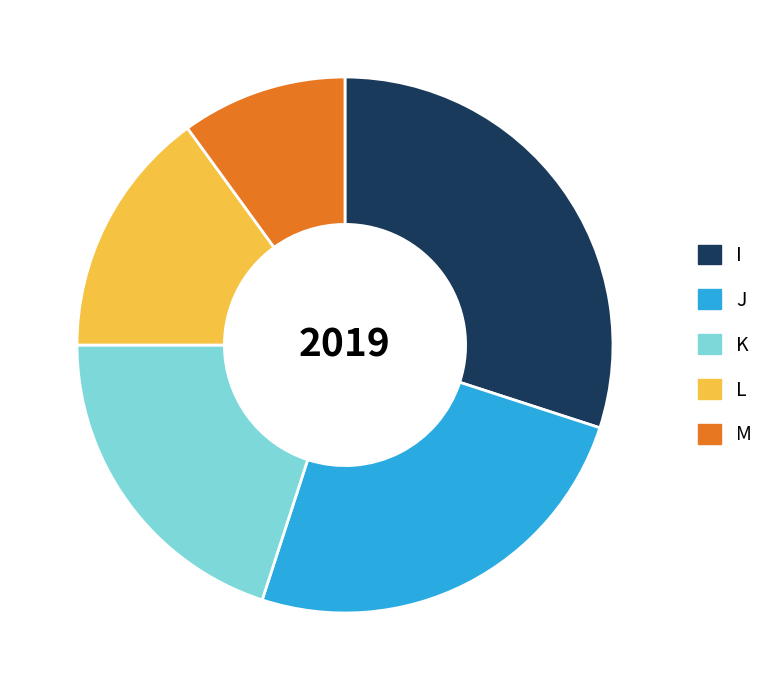

Is I the majority of the pie?

No